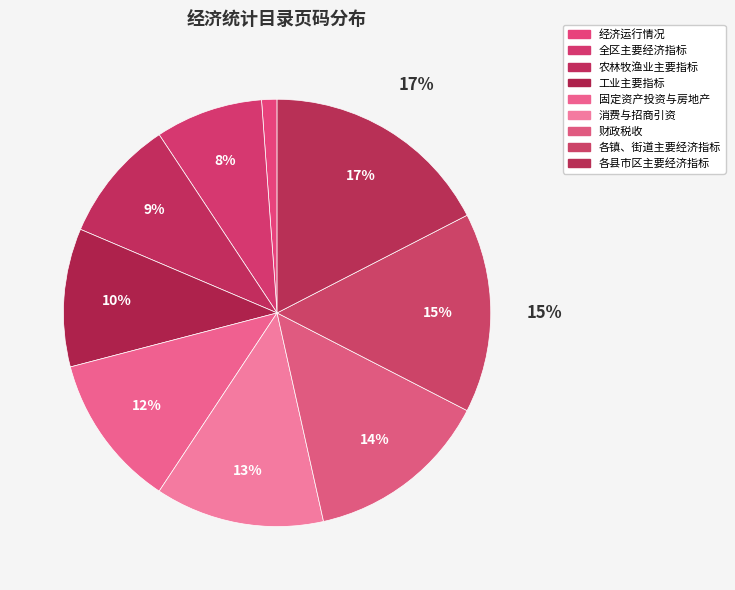

What portion of the pie excludes 固定资产投资与房地产?

88.4%